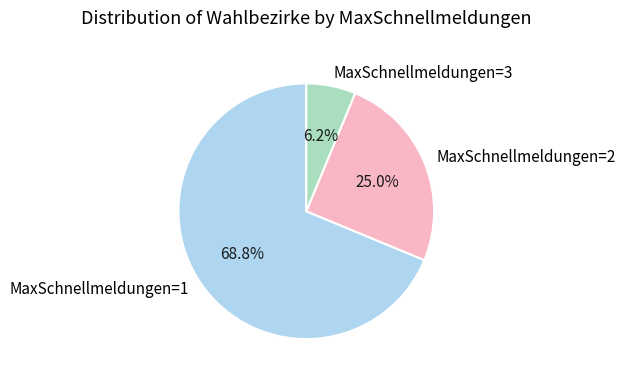

How many slices are in this pie chart?

3